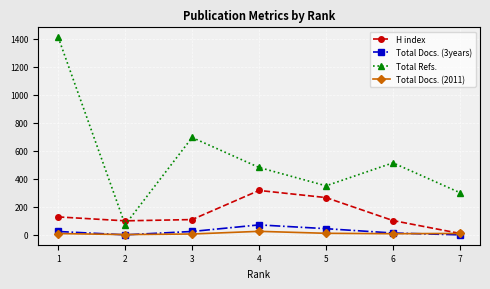

What is the spread (max minus min) of values at 6?

506